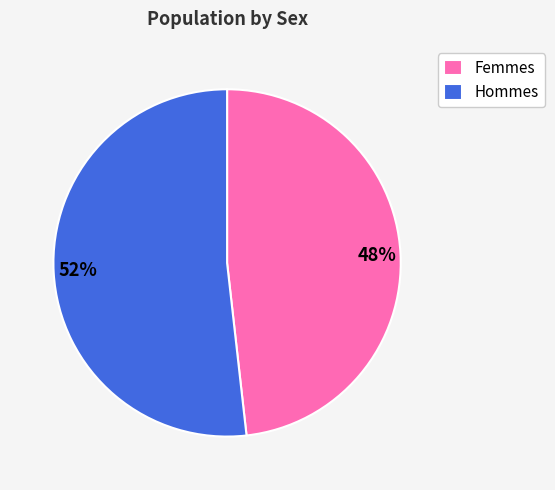

To the nearest percent, what is the average slice percentage?

50%